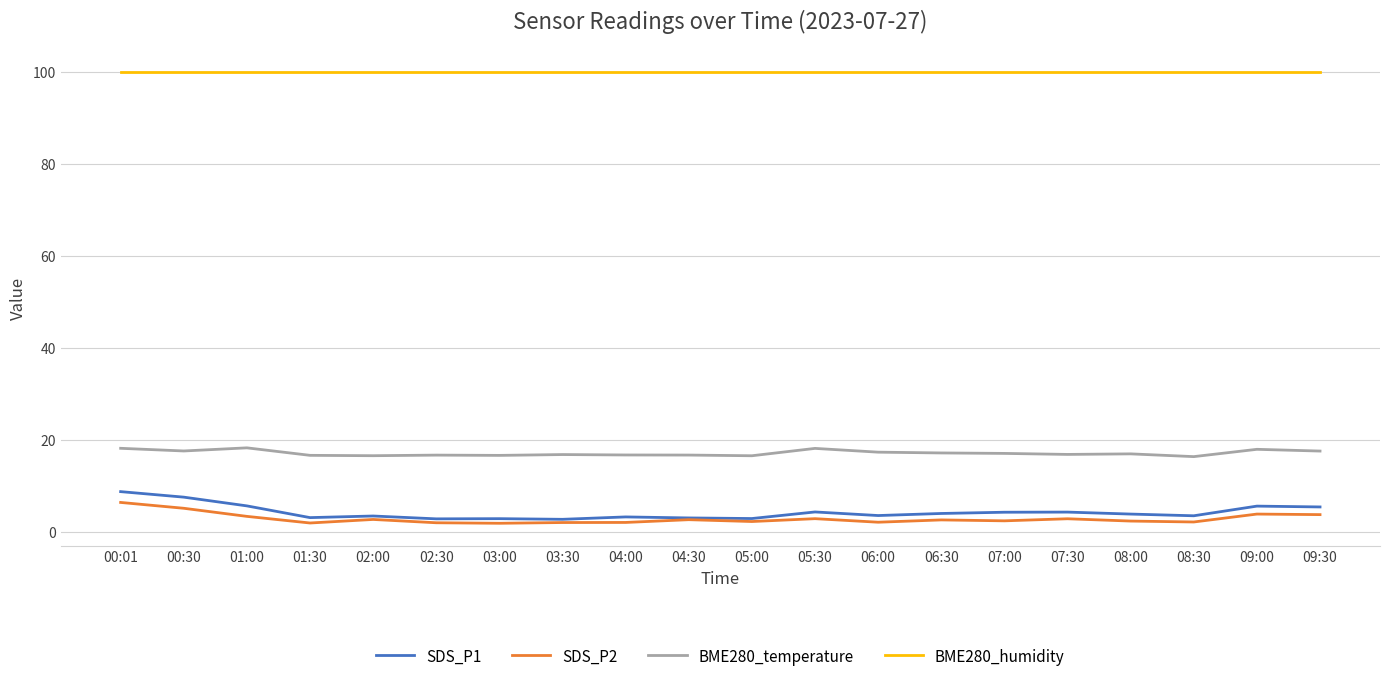

True or false: BME280_humidity has a value of 57.4 at 09:00.

False